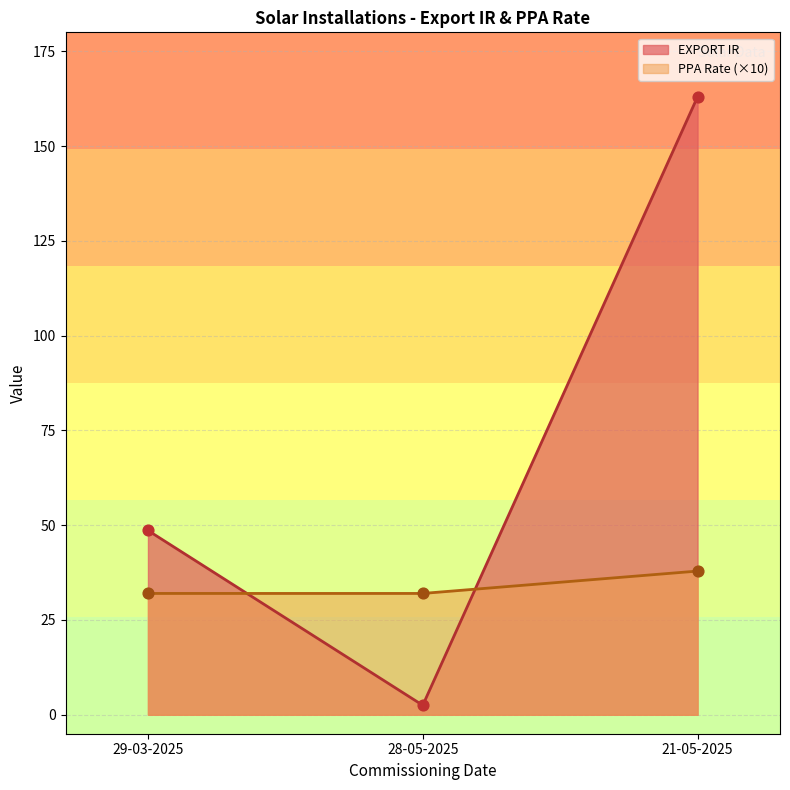

At how many categories does at least one series exceed 80?

1